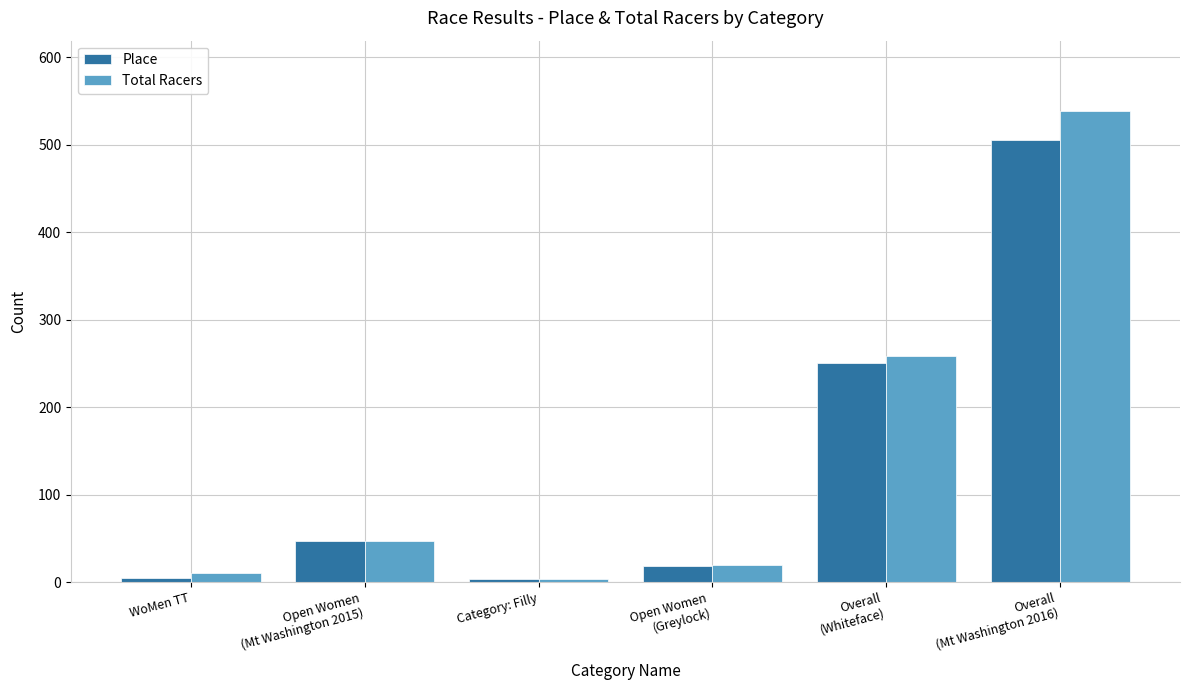

What is the approximate value of Total Racers at Open Women
(Greylock)?

20